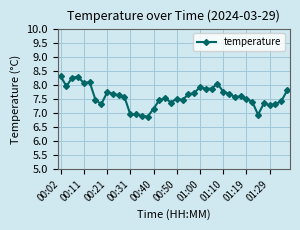

How many values are below 7?

5